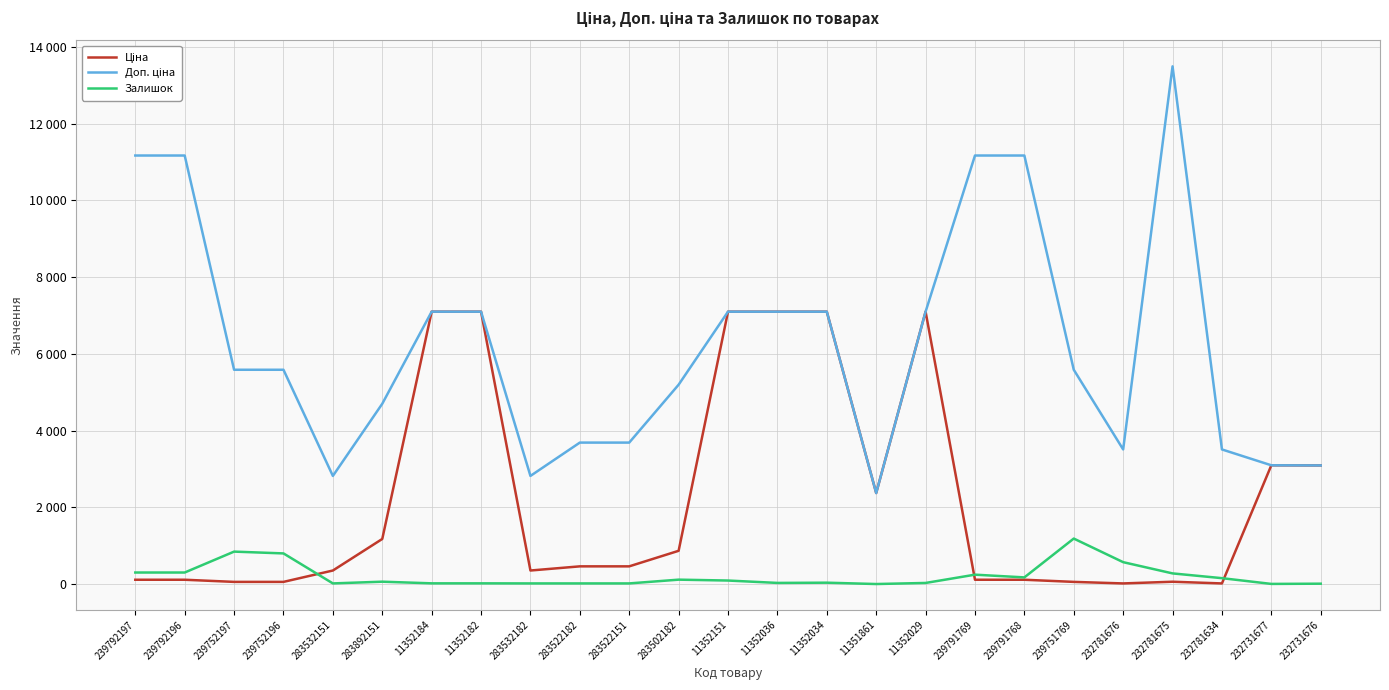

What is the difference between the maximum and minimum values in the Залишок series?

1185.0